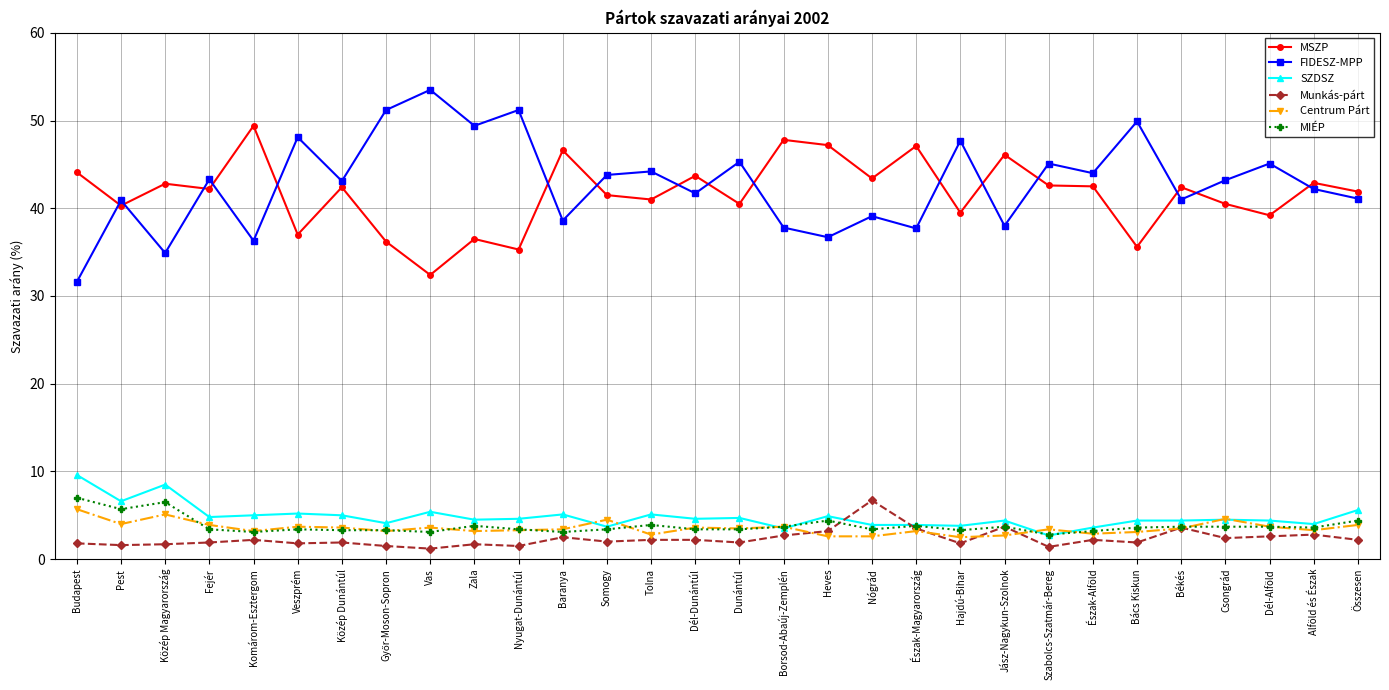

Which series has the widest spread of values?

FIDESZ-MPP